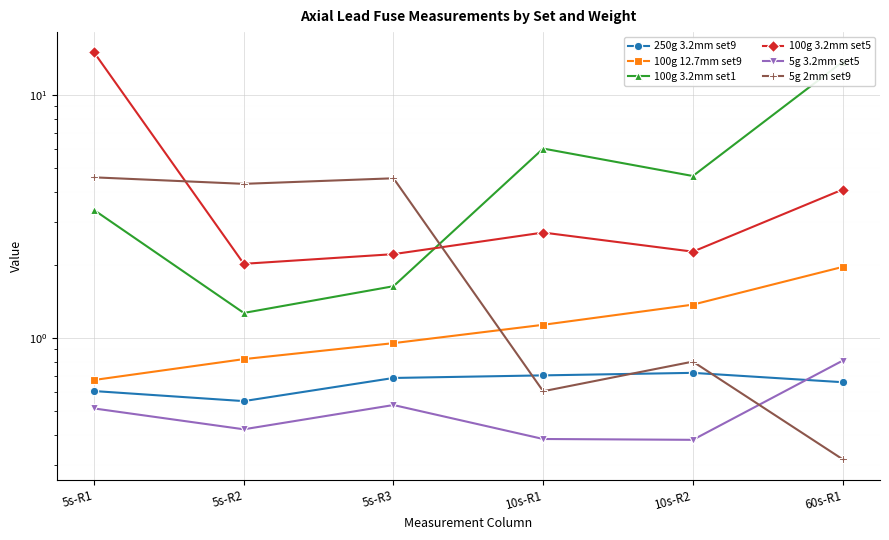

Is it true that 5g 2mm set9 equals 0.9 at 10s-R1?

False